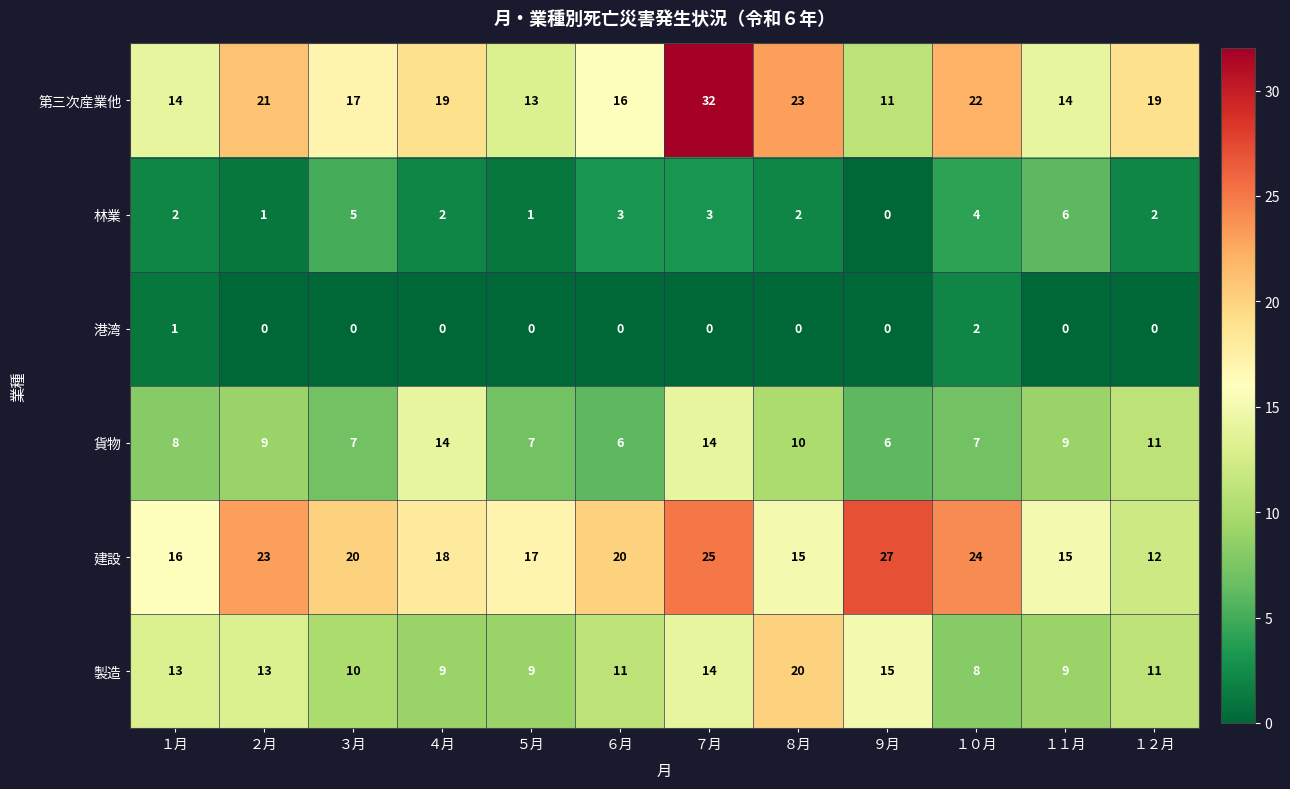

Rank the series by their maximum value, from lowest to highest.

港湾, 林業, 貨物, 製造, 建設, 第三次産業他